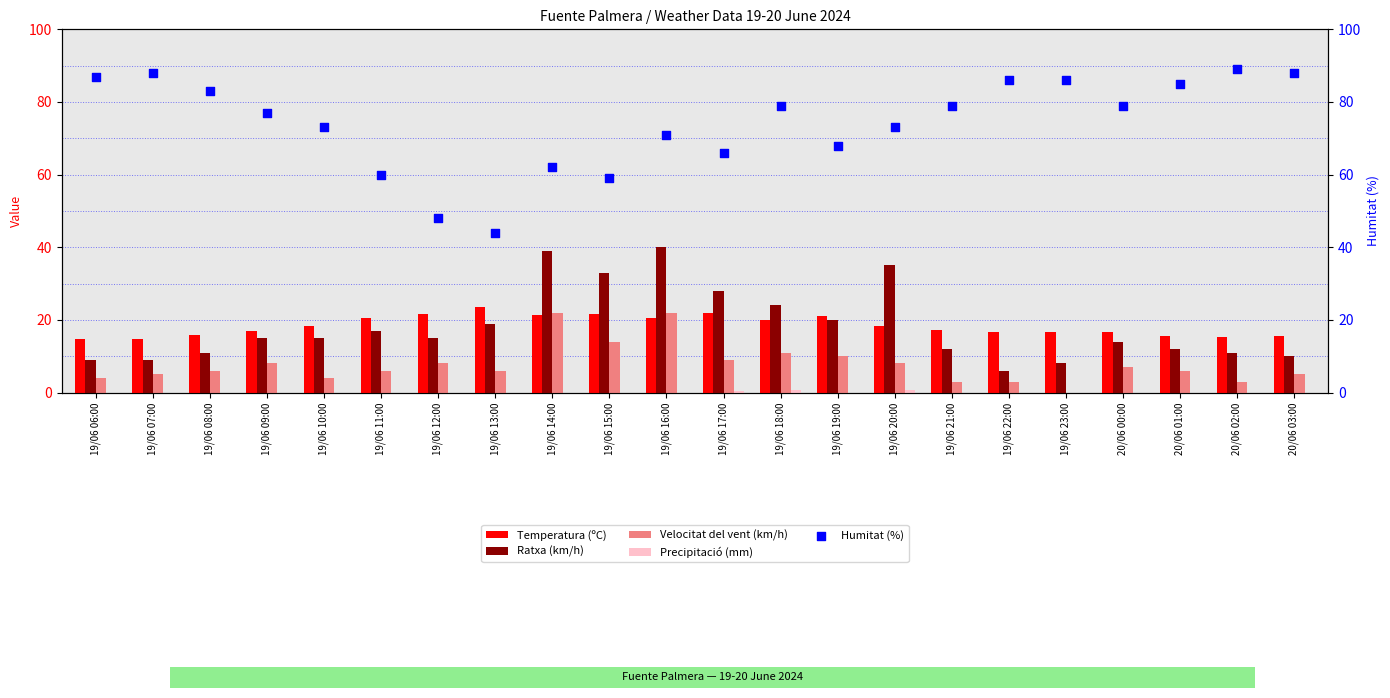

Is the value of Temperatura (ºC) at 19/06 20:00 greater than the value of Precipitació (mm) at 19/06 08:00?

Yes